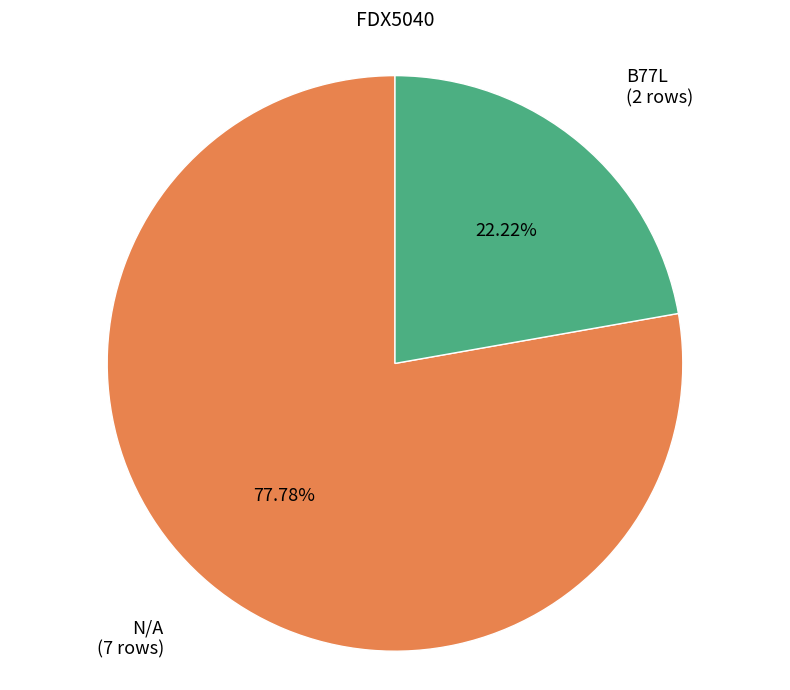

Is there a majority slice in this chart?

Yes